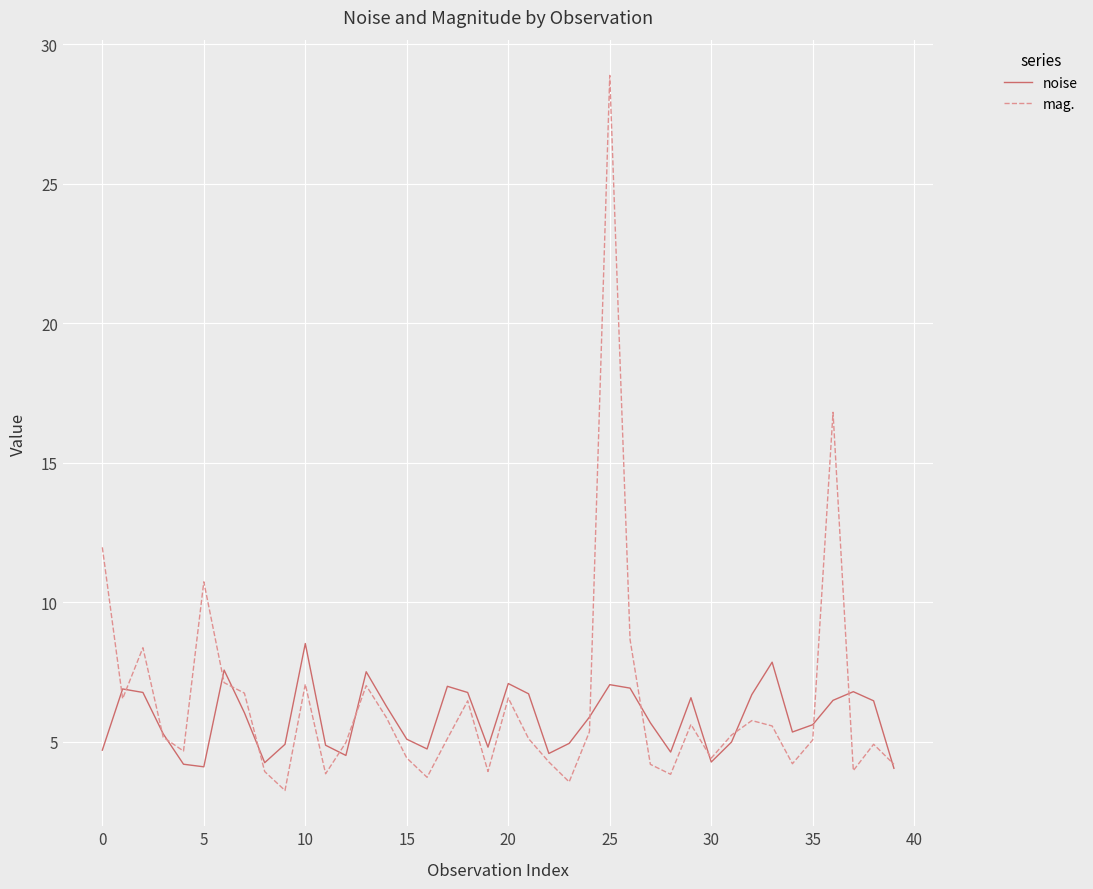

What is the average value of the mag. series?

6.4